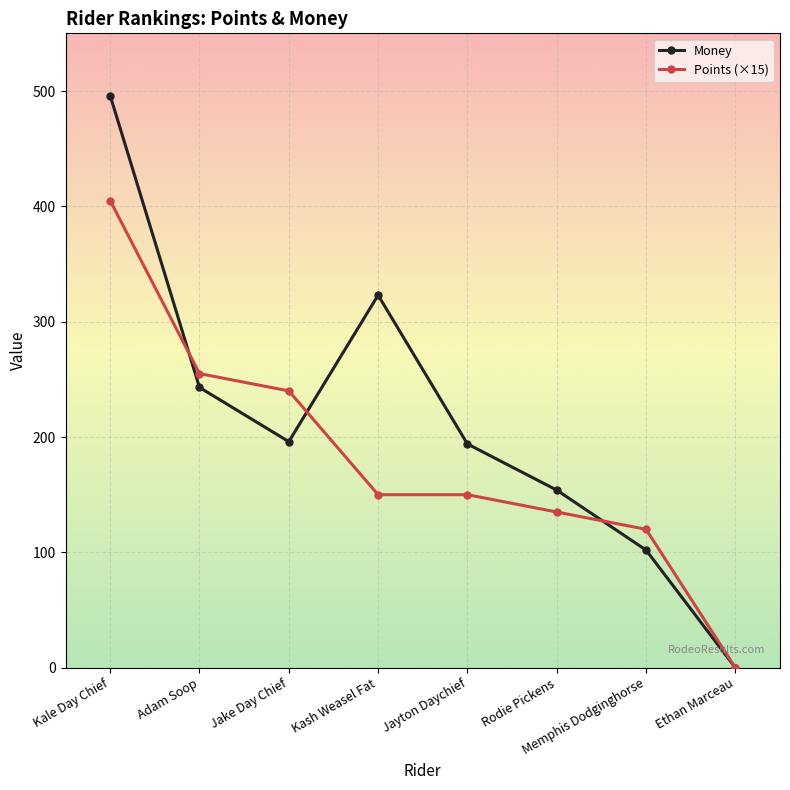

What is the sum of all Points (×15) values?

1455